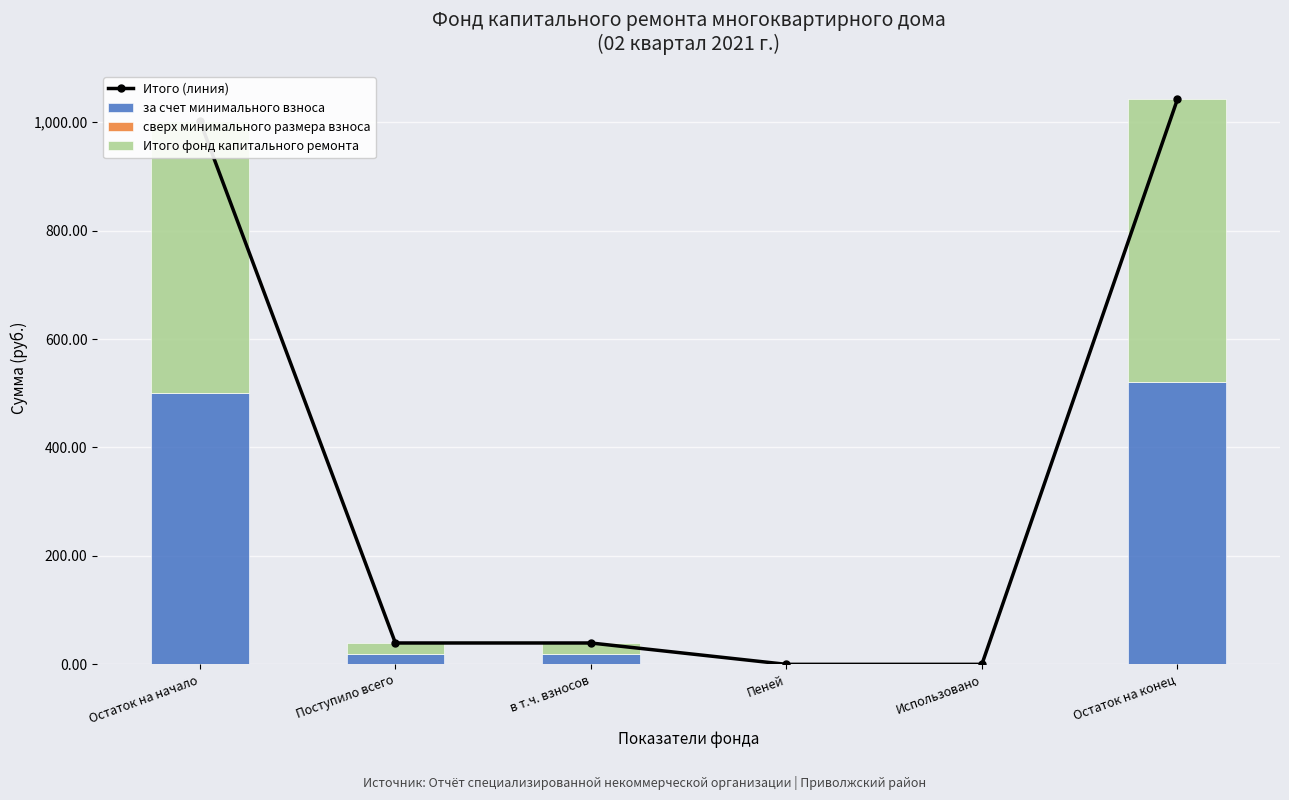

The value of за счет минимального взноса at Остаток на начало is 501.2. True or false?

True